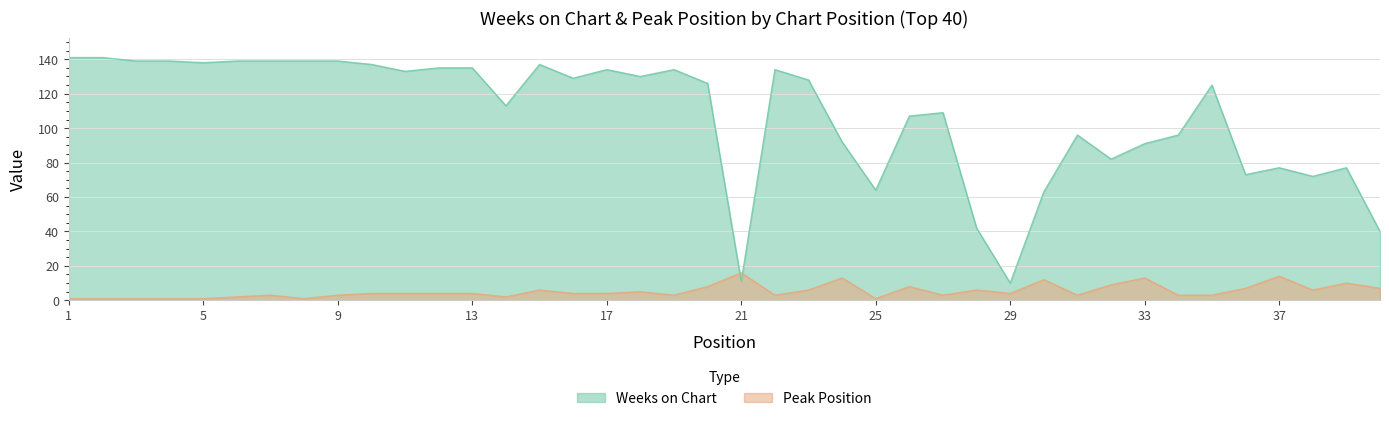

How many values in the Weeks on Chart series exceed 128?

19